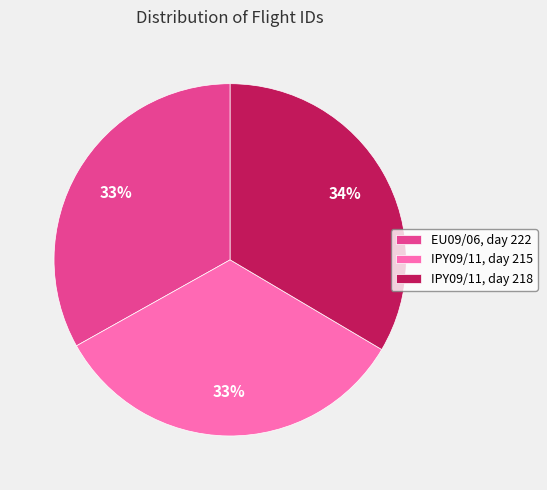

Count the number of slices in the pie.

3